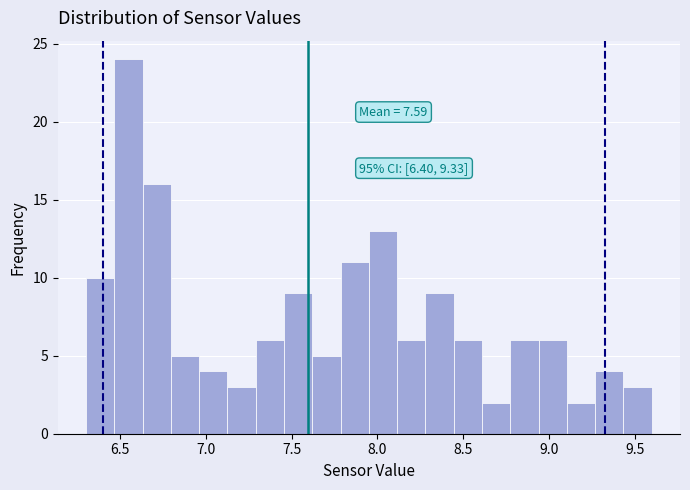

Read against the x-axis, roughly where is the centre of the tallest bar?

6.55